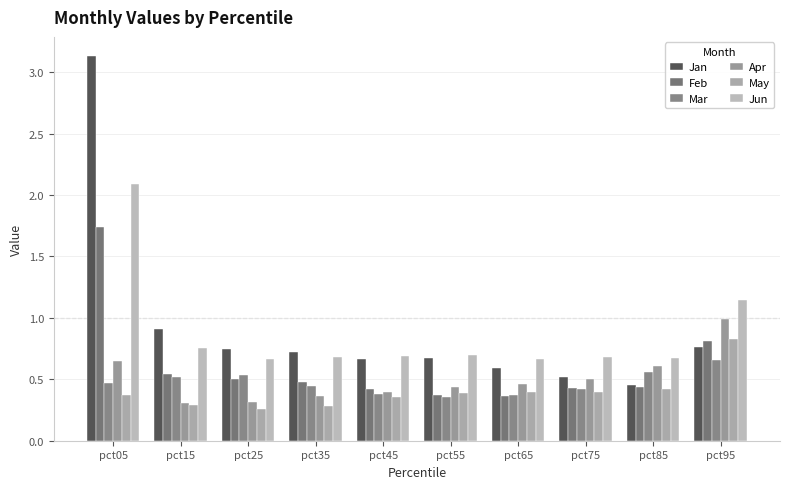

Count the Feb values in the range 0 to 1.

9